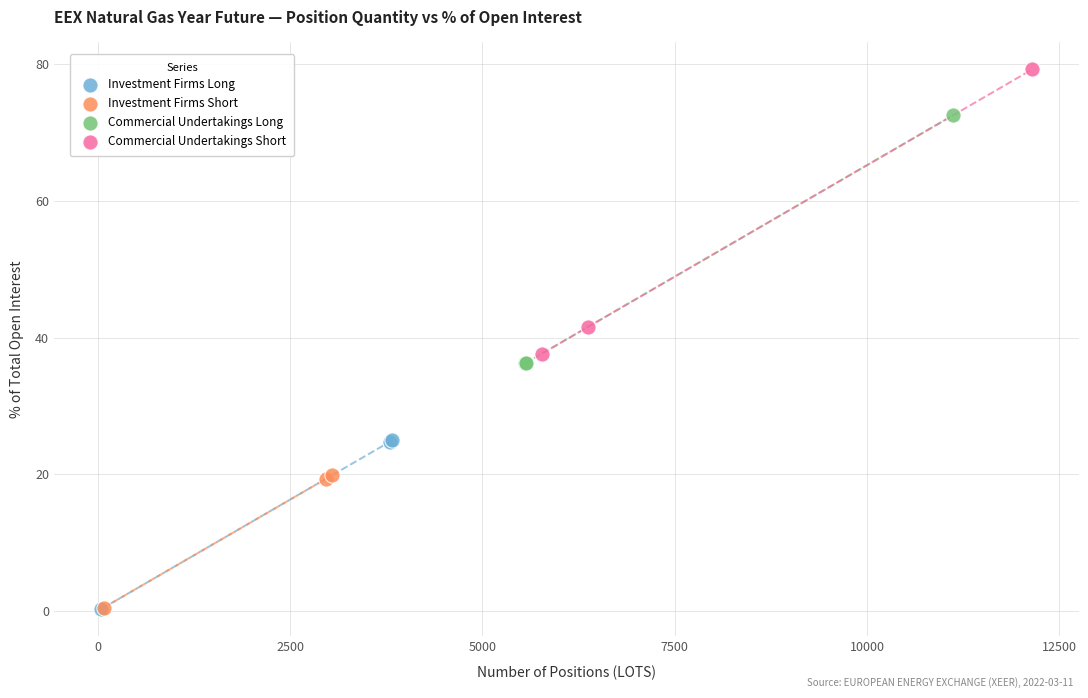

Which series contains the highest Y value?

Commercial Undertakings Short